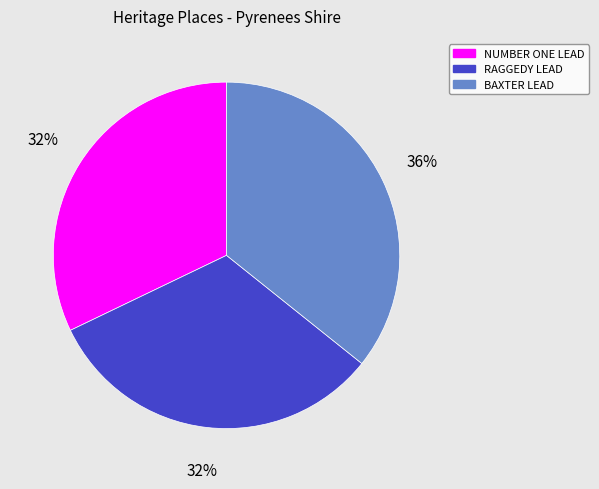

Is there any slice that represents more than half of the pie?

No